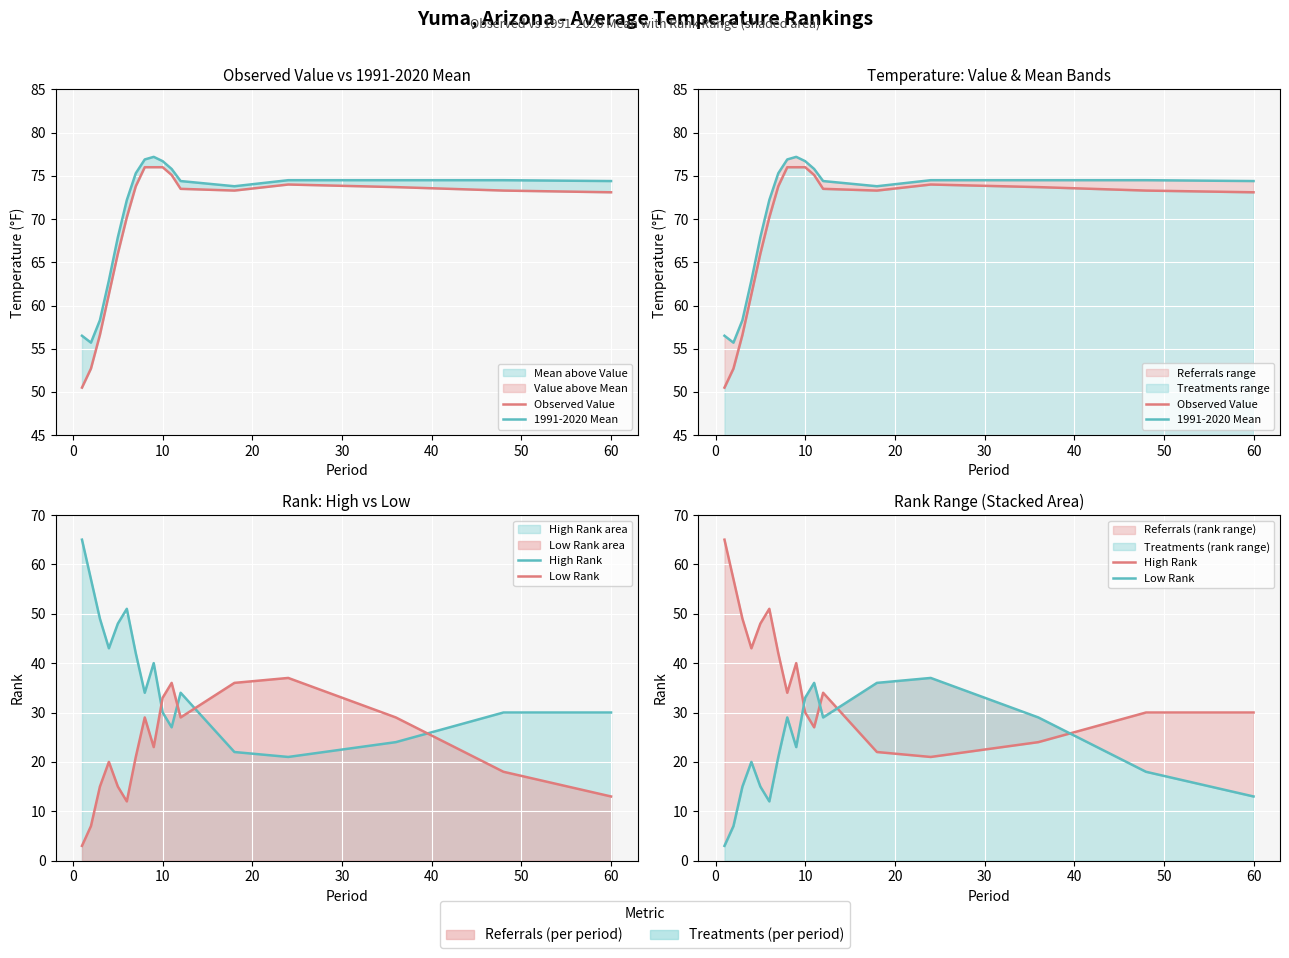

At how many categories does at least one series exceed 68?

12